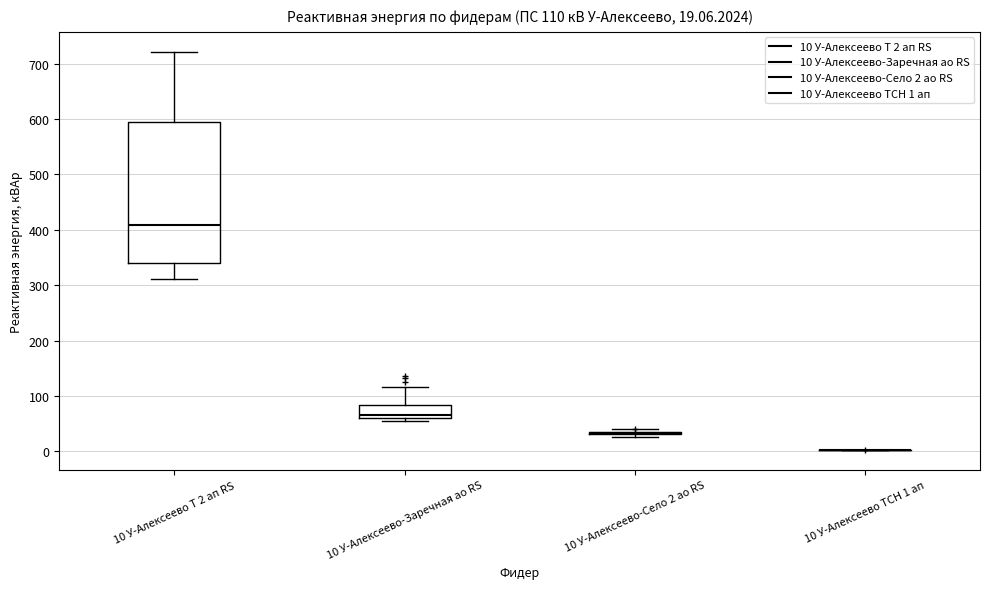

Comparing the boxes themselves (not the whiskers), which one is the tallest?

10 У-Алексеево Т 2 ап RS